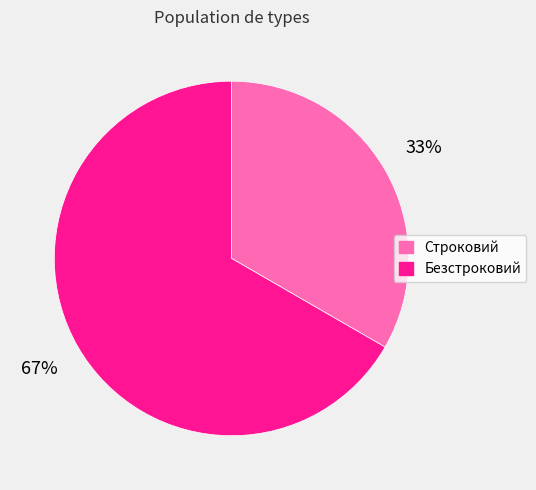

What is the smallest slice in the pie chart?

Строковий